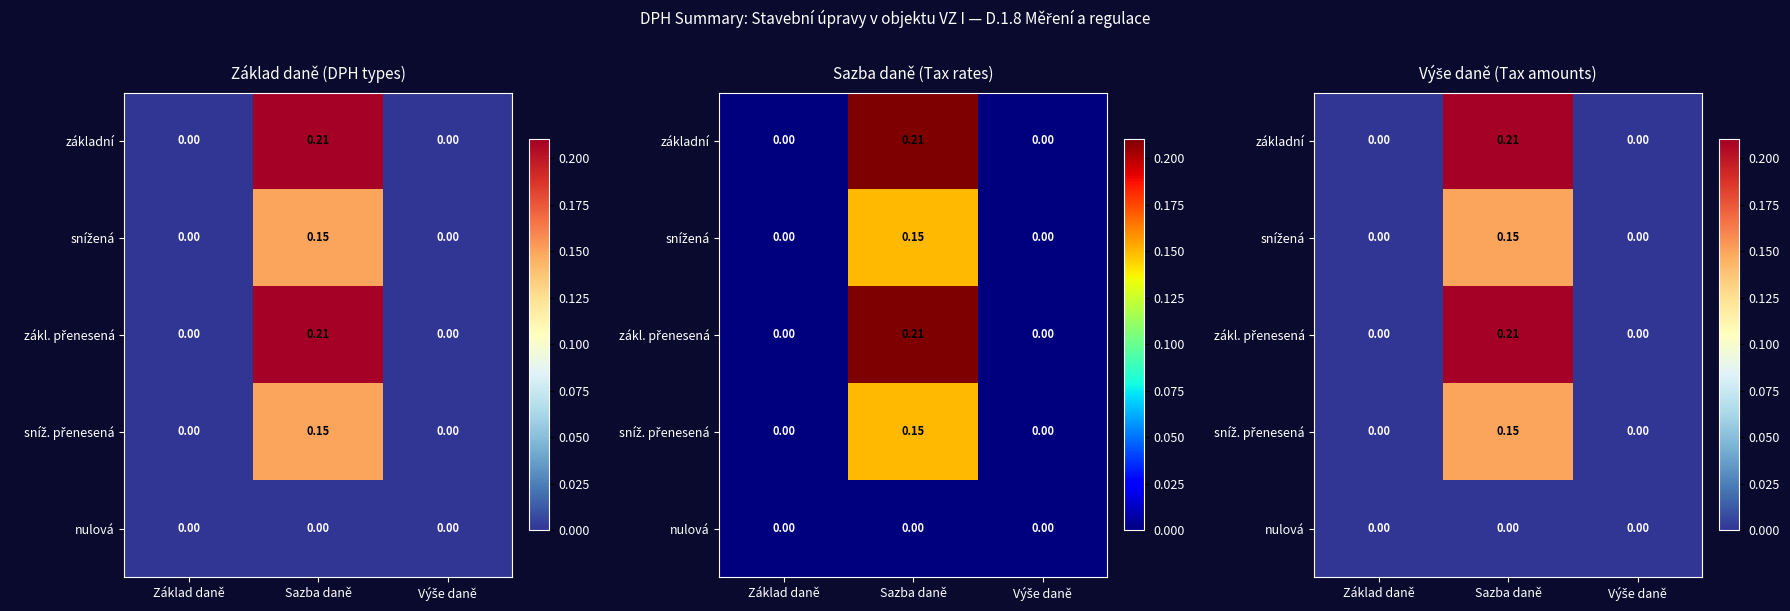

The value of snížená at Výše daně is 0.1. True or false?

False